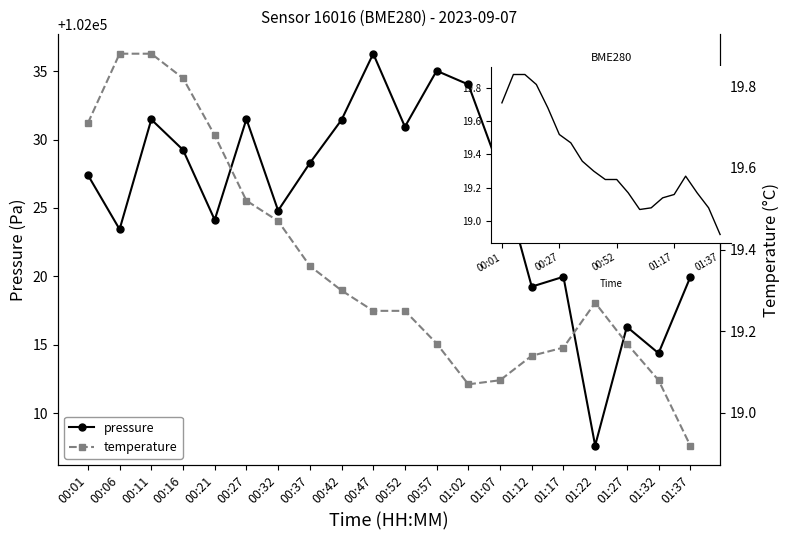

True or false: pressure and temperature intersect in this chart.

False